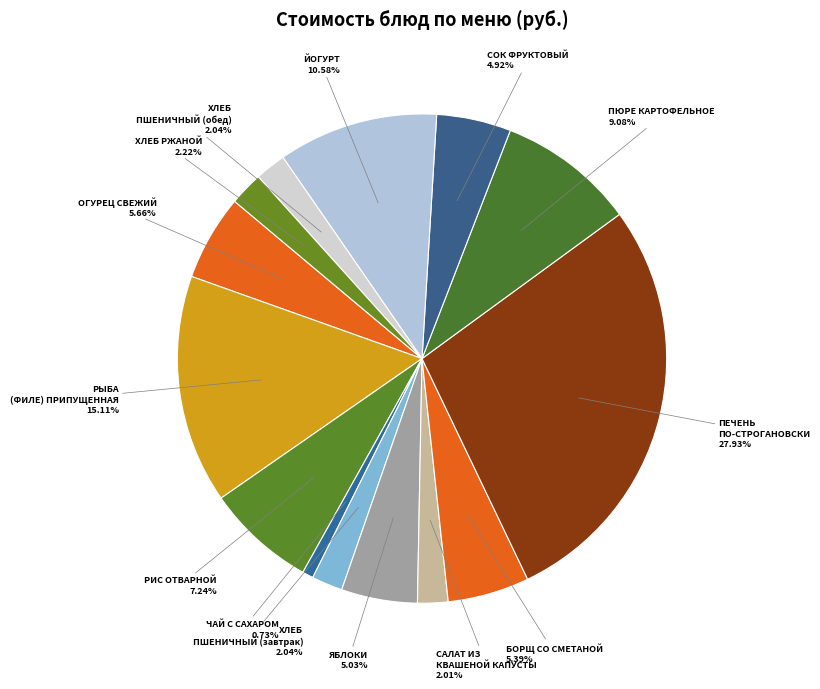

Which slice is the smallest?

ЧАЙ С САХАРОМ